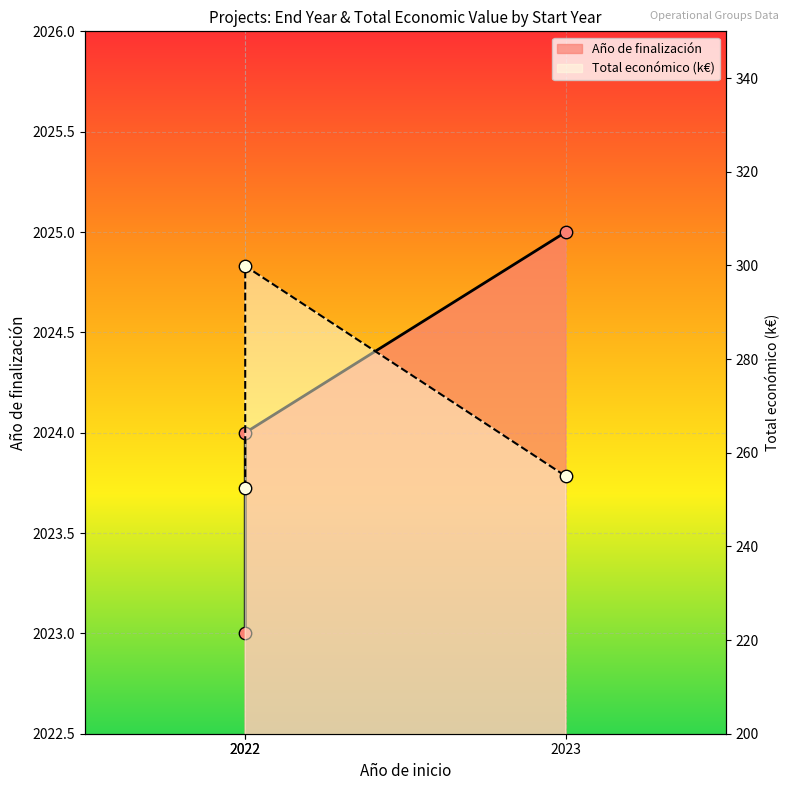

At how many categories does at least one series exceed 339?

3